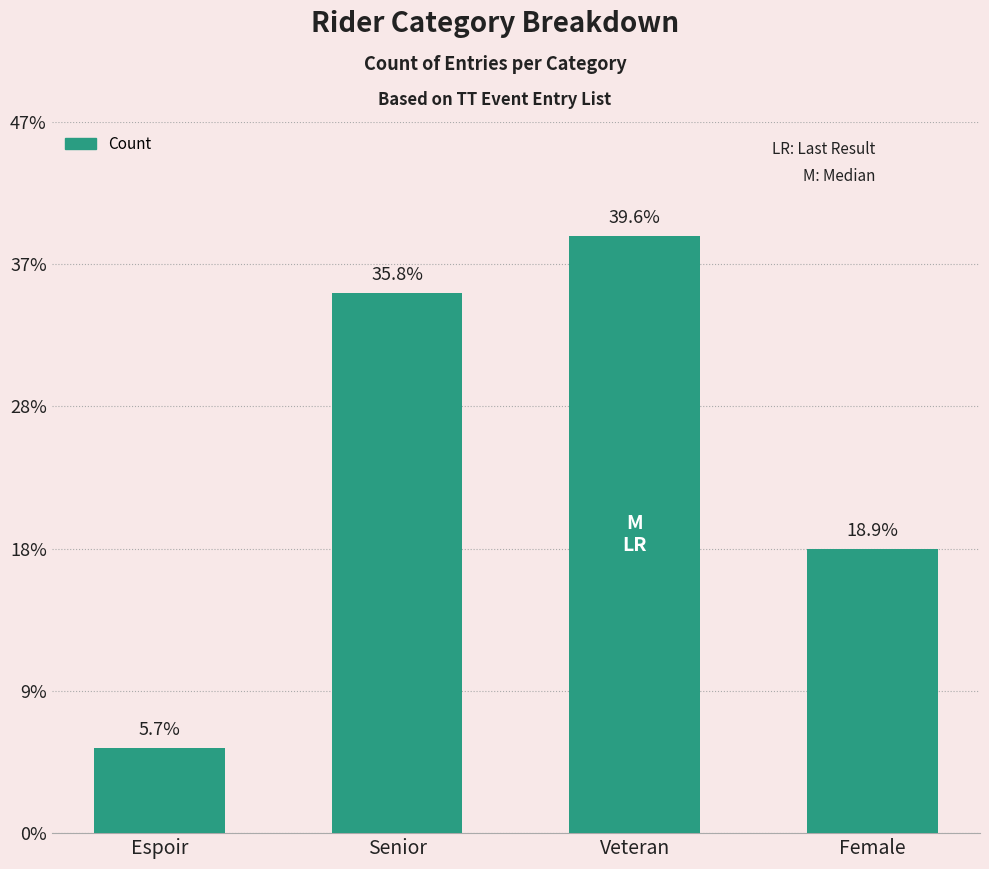

At which category does the chart reach its peak across all series?

Veteran